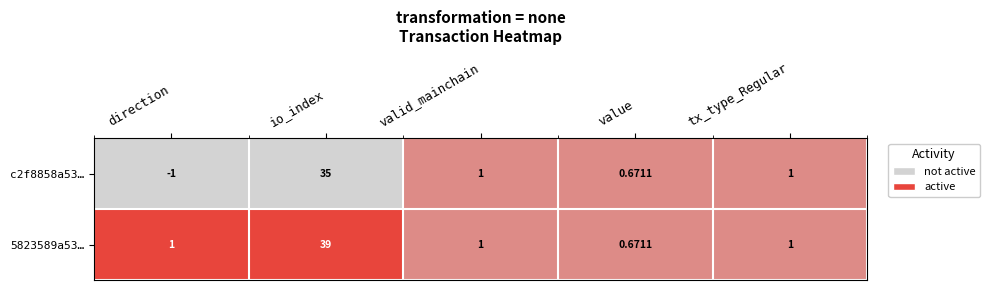

Rank the series by their average value, from highest to lowest.

5823589a53…, c2f8858a53…